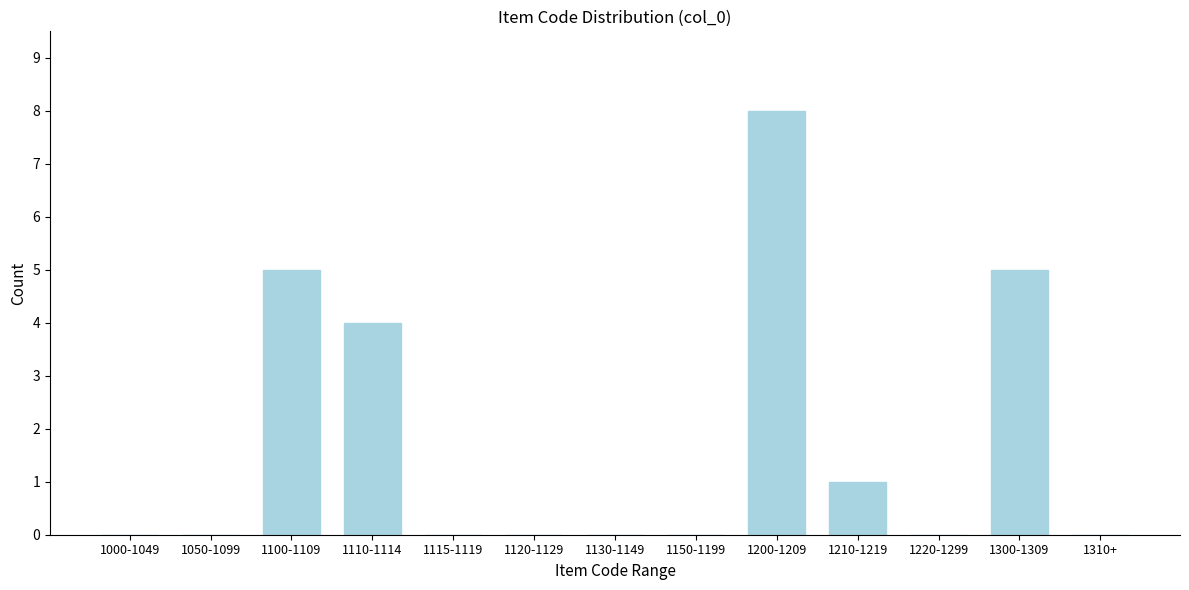

Reading left to right, transcribe all the data shown in this chart.

1000-1049=0	1050-1099=0	1100-1109=5	1110-1114=4	1115-1119=0	1120-1129=0	1130-1149=0	1150-1199=0	1200-1209=8	1210-1219=1	1220-1299=0	1300-1309=5	1310+=0